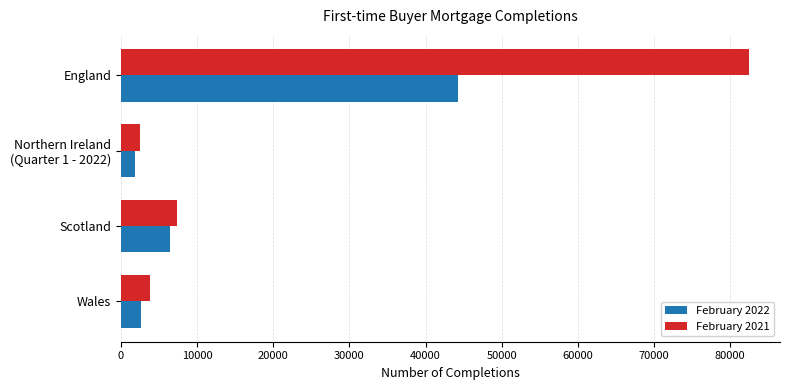

The February 2021 series shows 7357 at Scotland. True or false?

True